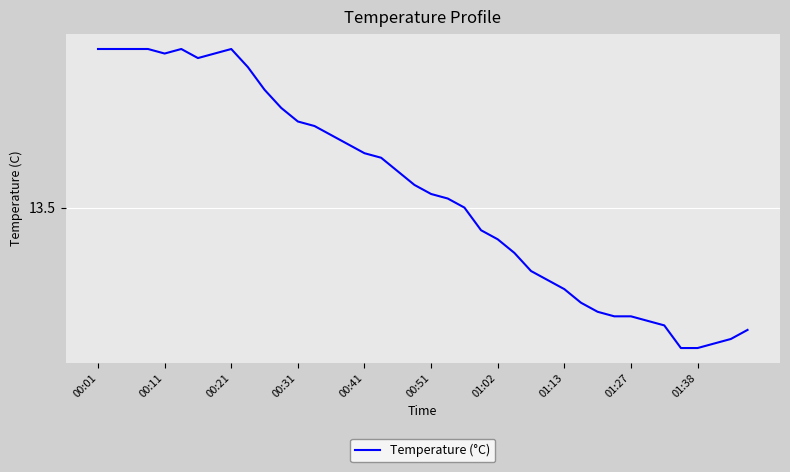

What is the minimum value shown in the chart?

13.2